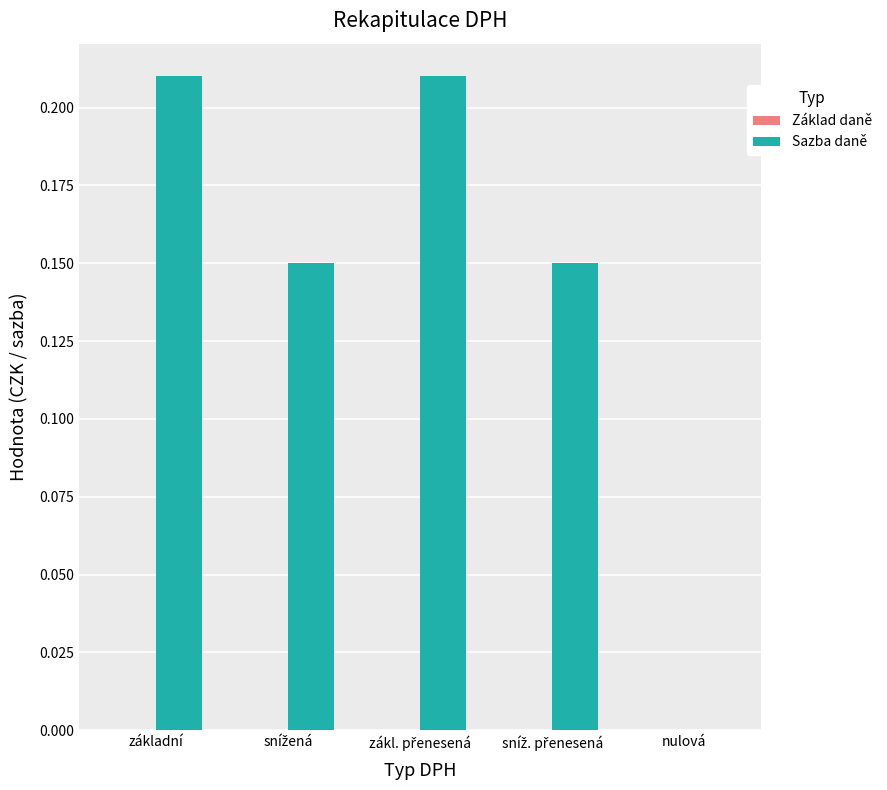

Which has a higher value, základní or nulová?

základní